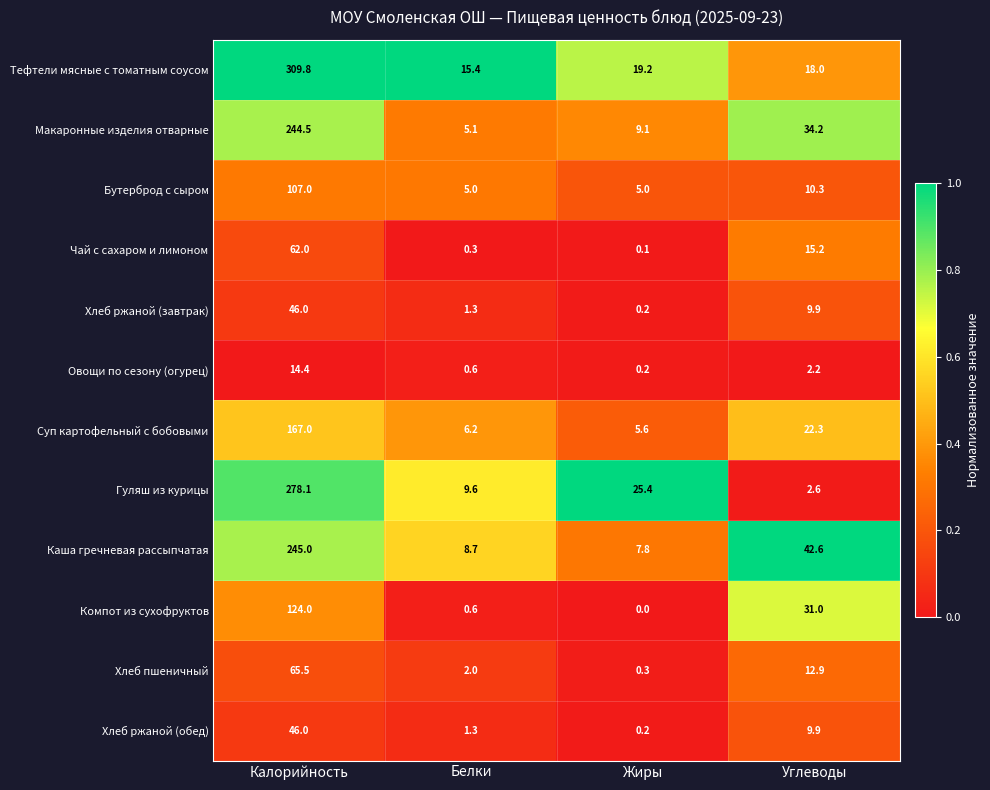

At which label does Компот из сухофруктов first exceed 31?

Калорийность